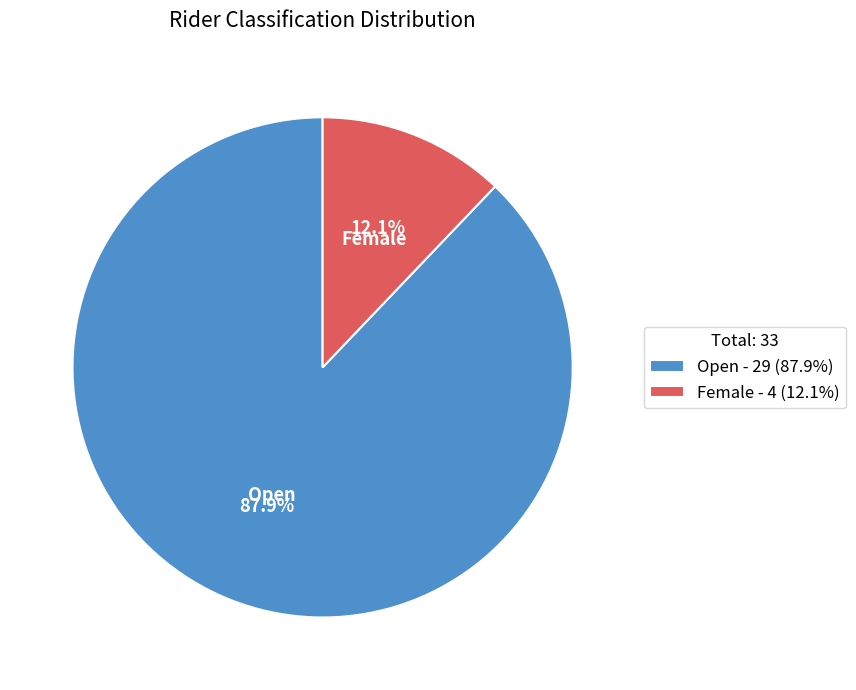

Count the number of slices in the pie.

2